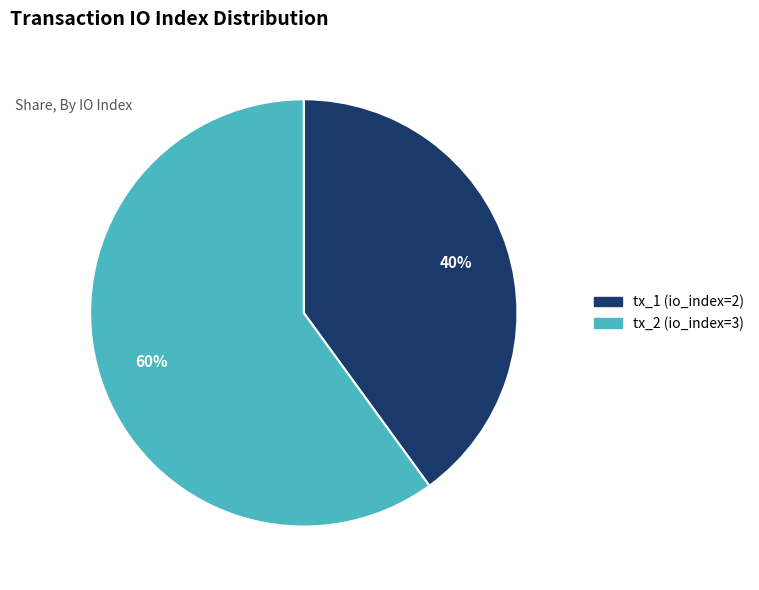

Is it true that tx_1 (io_index=2) is 28% of the pie?

False